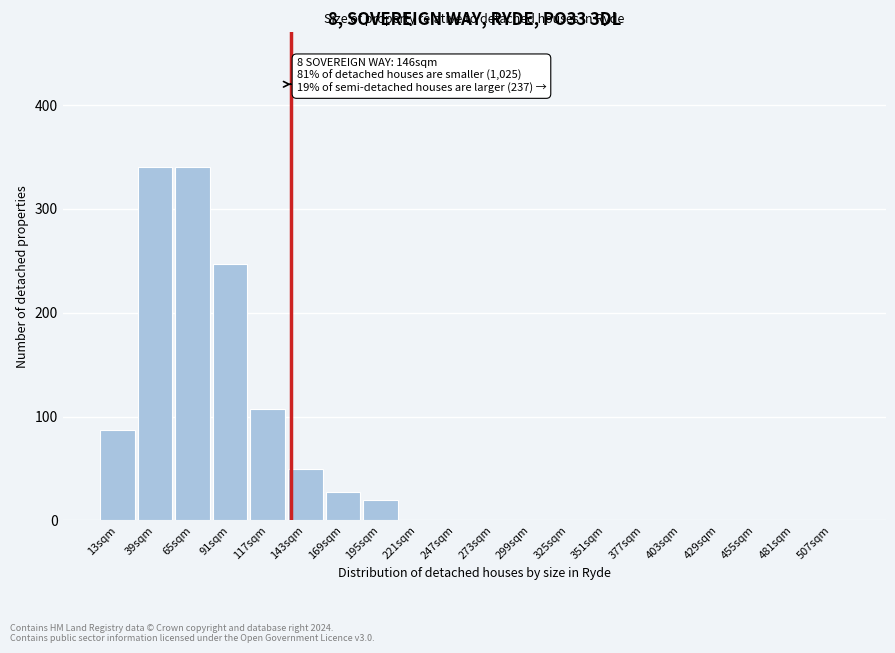

Reading left to right, what are all the values shown in this chart?

13sqm=87	39sqm=340	65sqm=340	91sqm=247	117sqm=107	143sqm=50	169sqm=27	195sqm=20	221sqm=0	247sqm=0	273sqm=0	299sqm=0	325sqm=0	351sqm=0	377sqm=0	403sqm=0	429sqm=0	455sqm=0	481sqm=0	507sqm=0